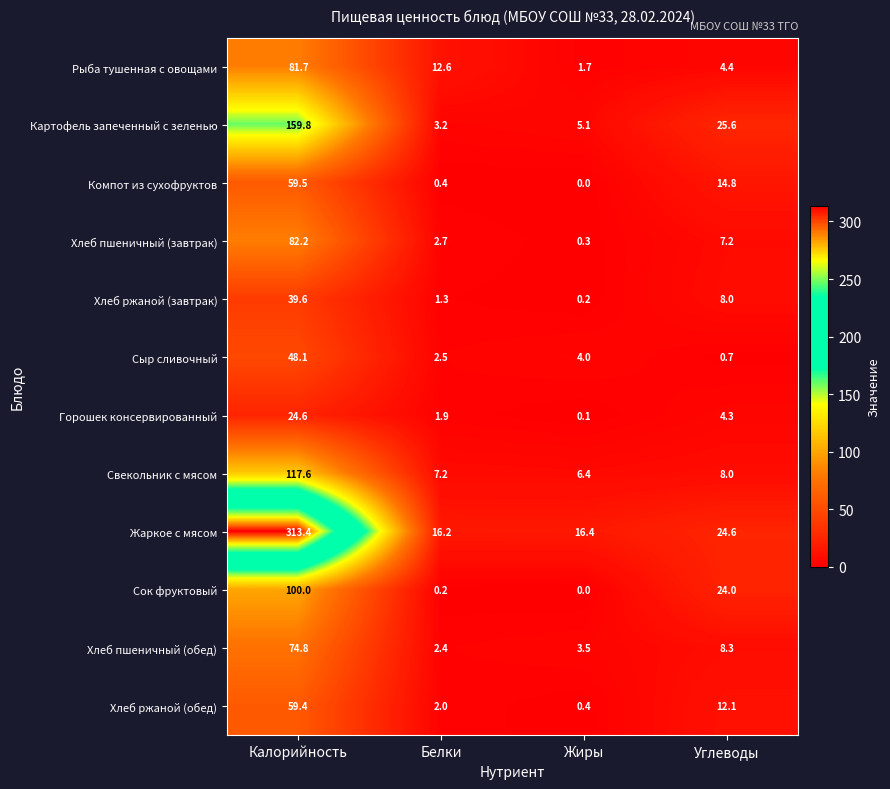

At which category is the sum across all series the highest?

Калорийность